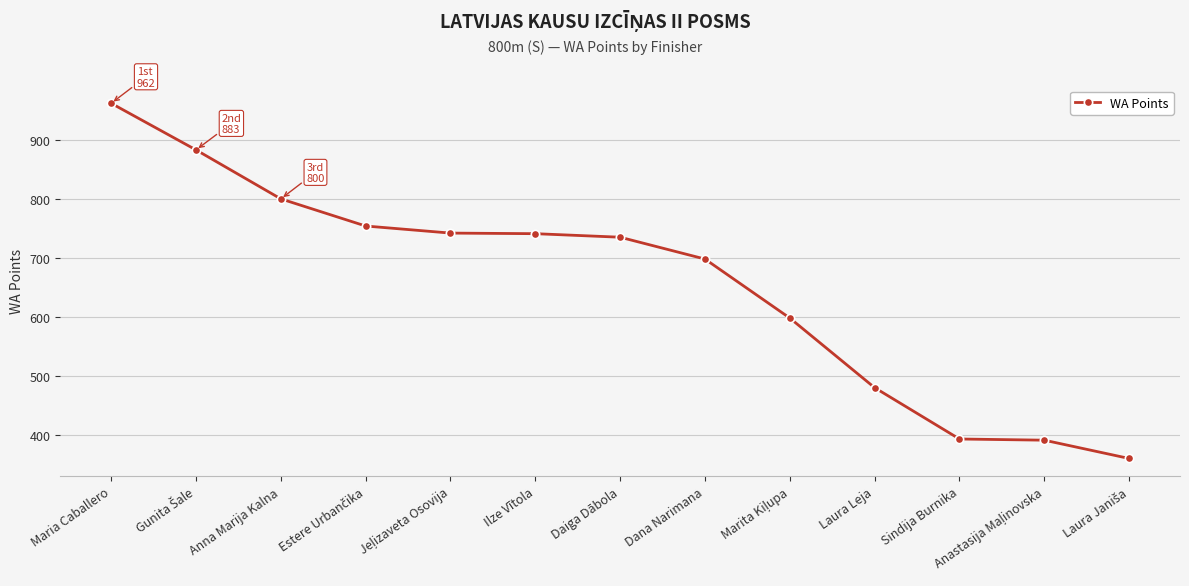

Count the number of data series in this chart.

1